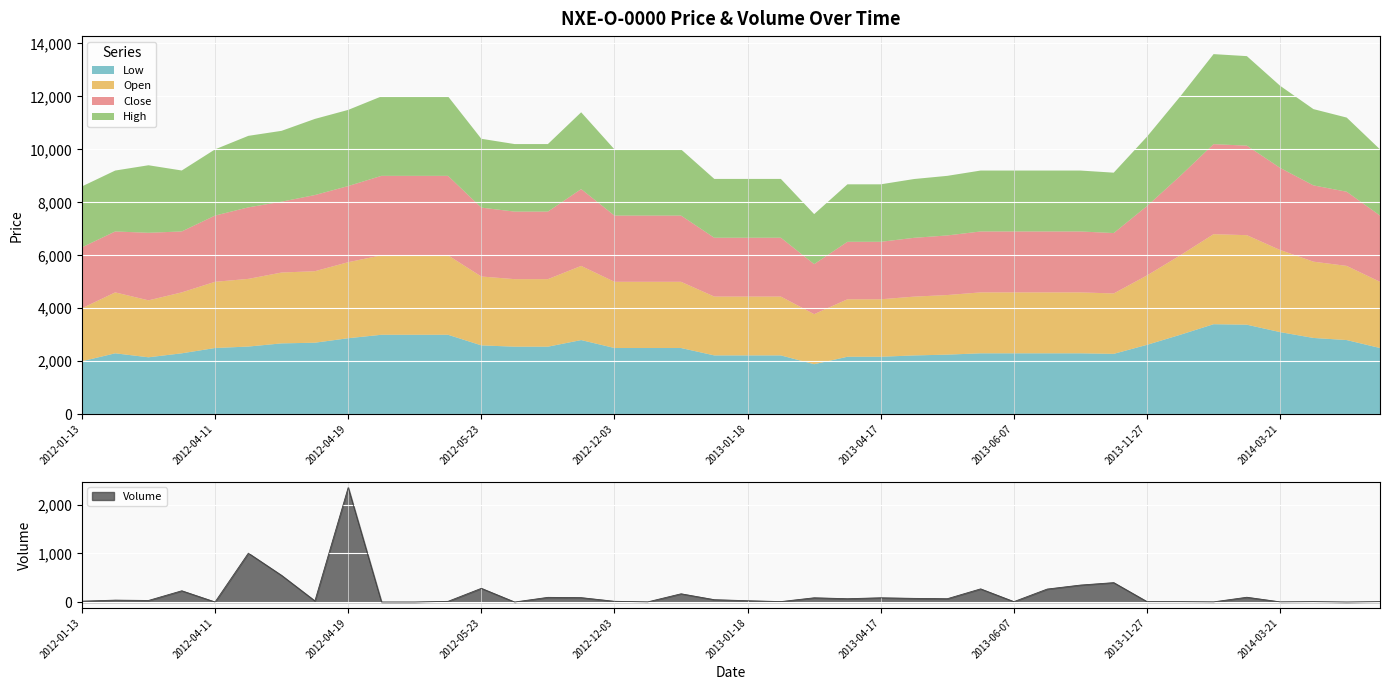

Rank the series at 2012-05-23 from lowest to highest value.

Volume, Close, Open, High, Low